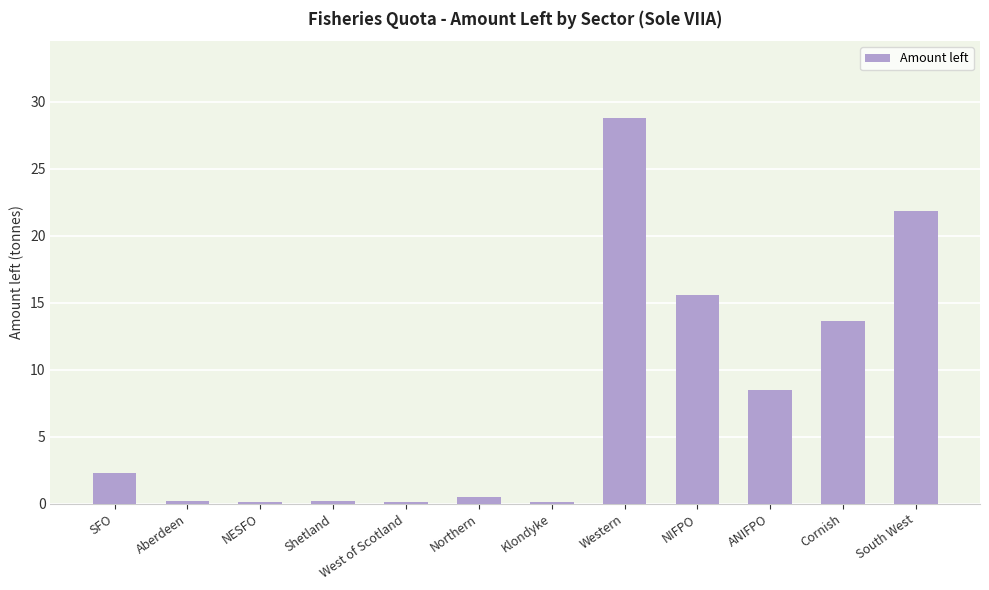

True or false: the data shows 0.1 at NESFO.

True